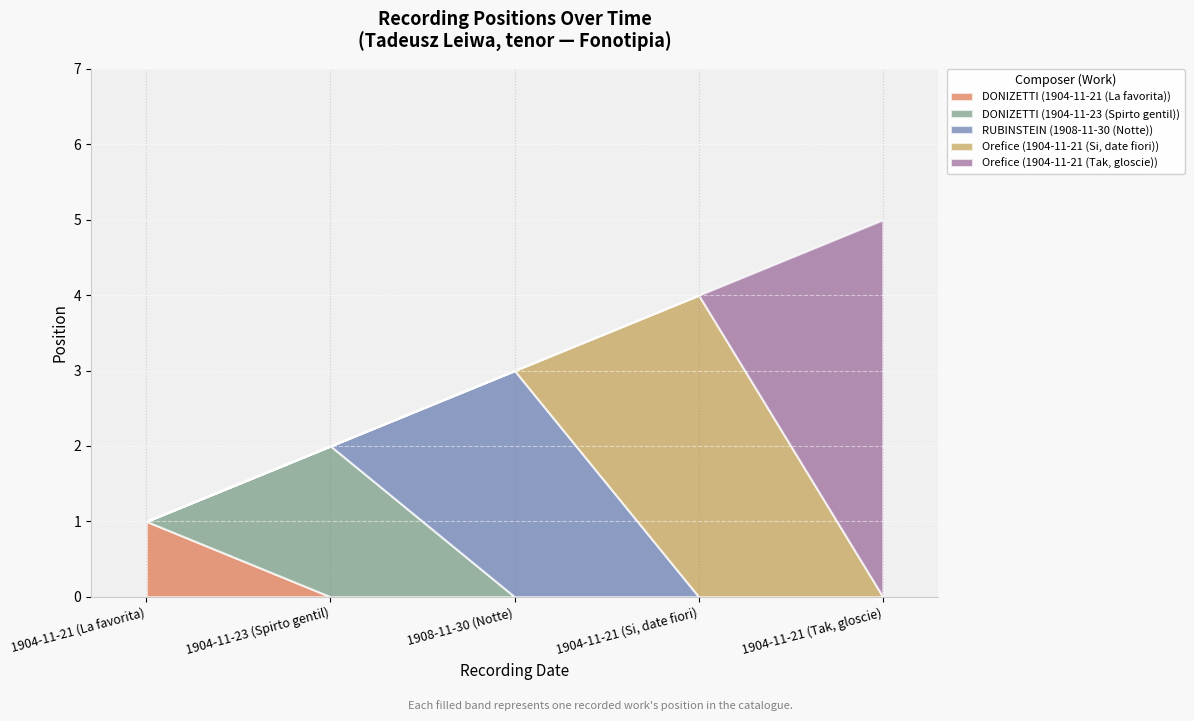

Rank the categories by value from lowest to highest.

1904-11-21 (La favorita), 1904-11-23 (Spirto gentil), 1908-11-30 (Notte), 1904-11-21 (Si, date fiori), 1904-11-21 (Tak, gloscie)